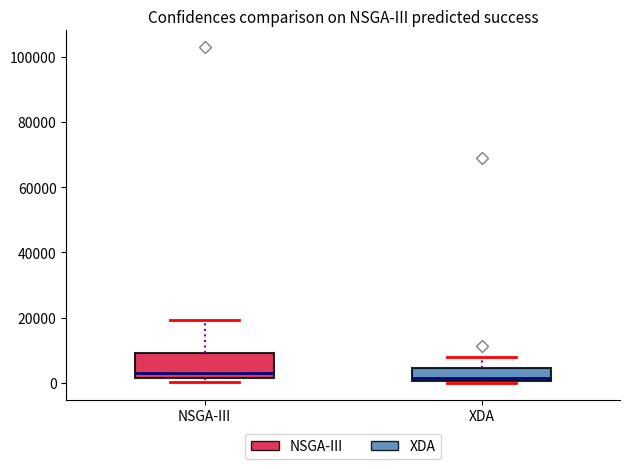

Reading left to right, transcribe this box plot: for each box, give where its median line is, the range the box spans, and where its two whiskers end, as read against the y-axis. The values are not printed on the chart, so give them approximately, as read against the axis.

NSGA-III: median 4000, box 2000 to 10000, whiskers 0 to 20000
XDA: median 2000, box 0 to 4000, whiskers 0 to 8000